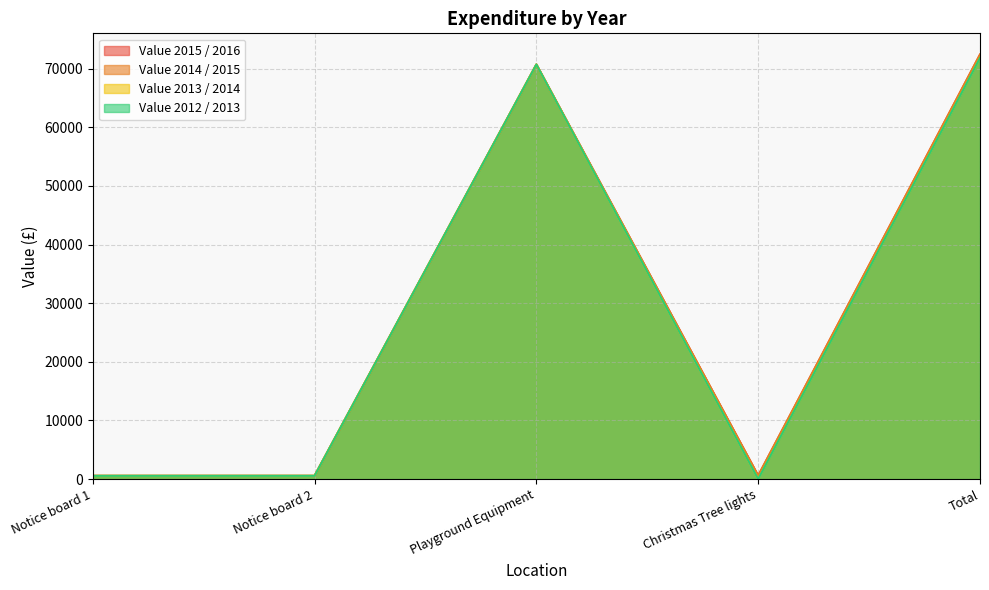

At which category does the chart reach its peak across all series?

Total